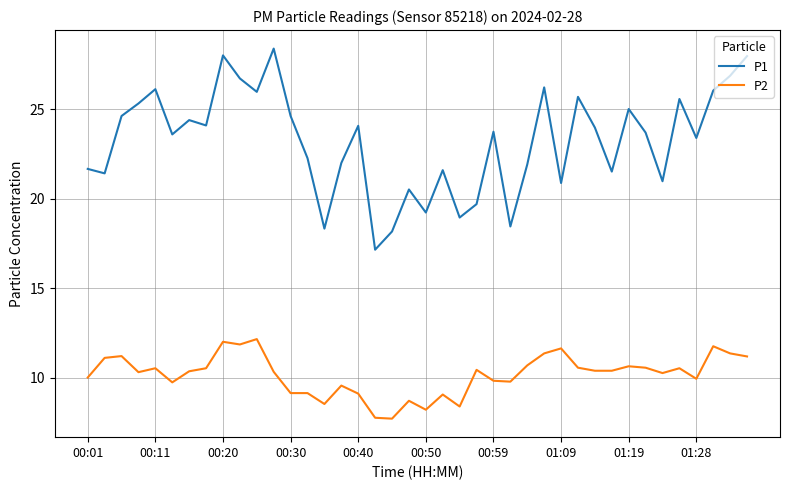

Which series has the largest range (max minus min)?

P1